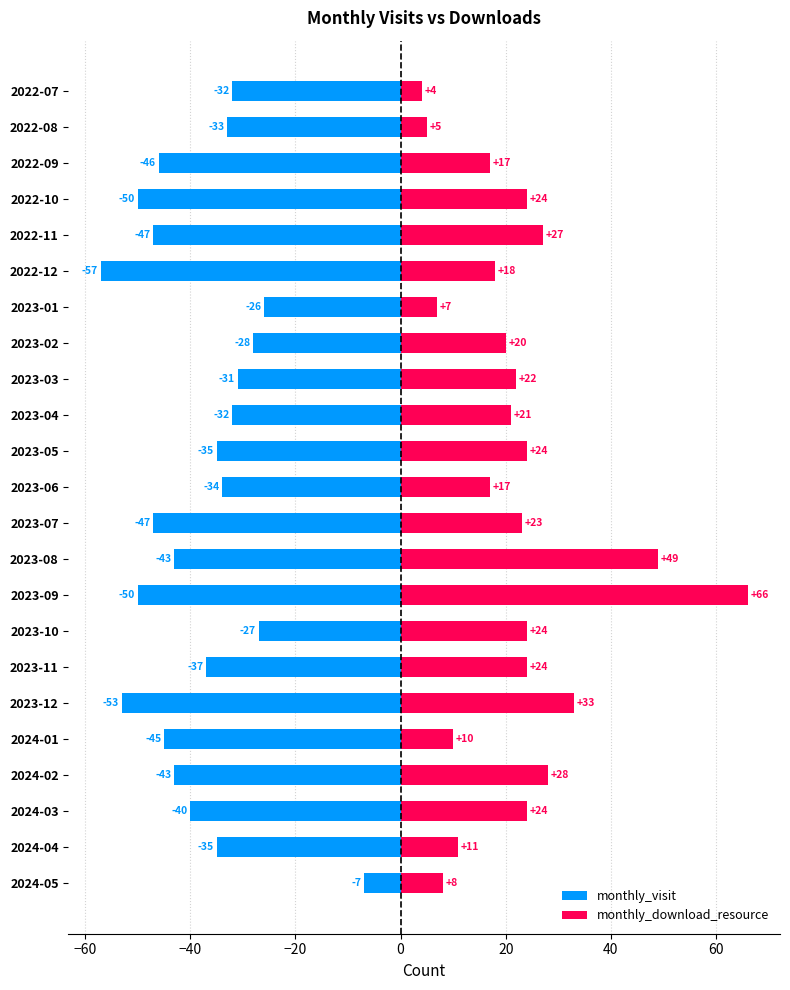

Which series has the largest range (max minus min)?

monthly_download_resource